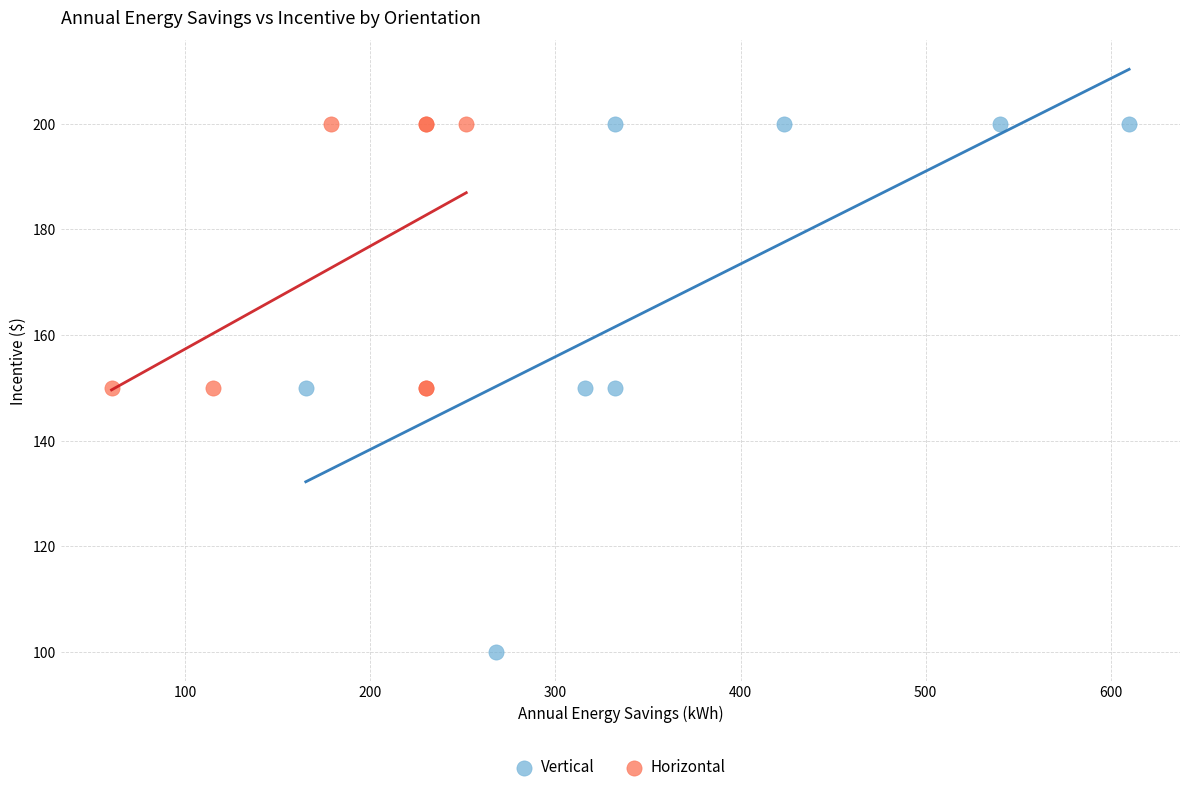

Which series contains the lowest Y value?

Vertical